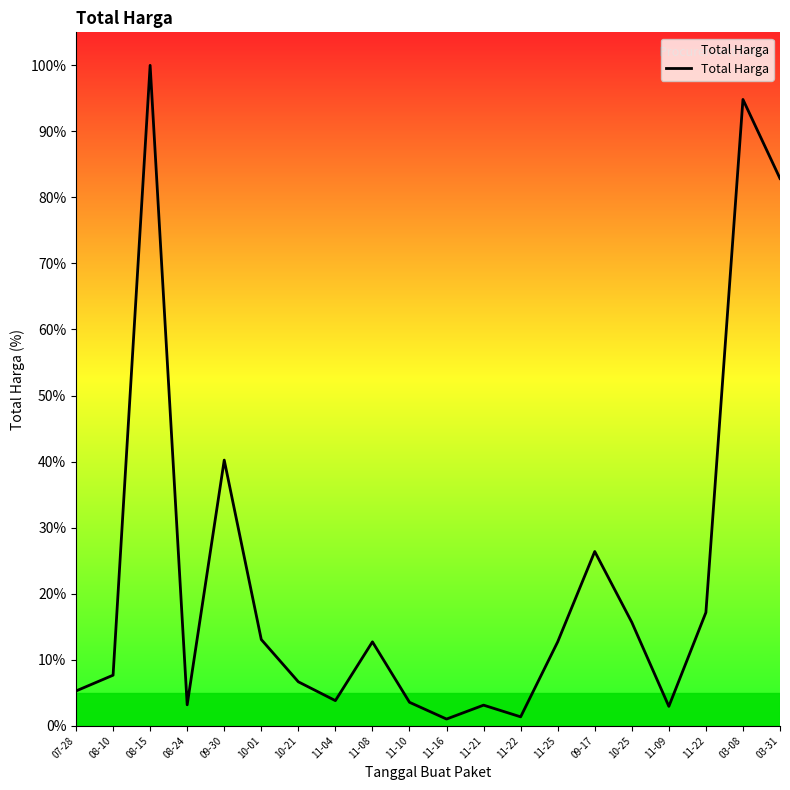

How many lines are shown in the chart?

1